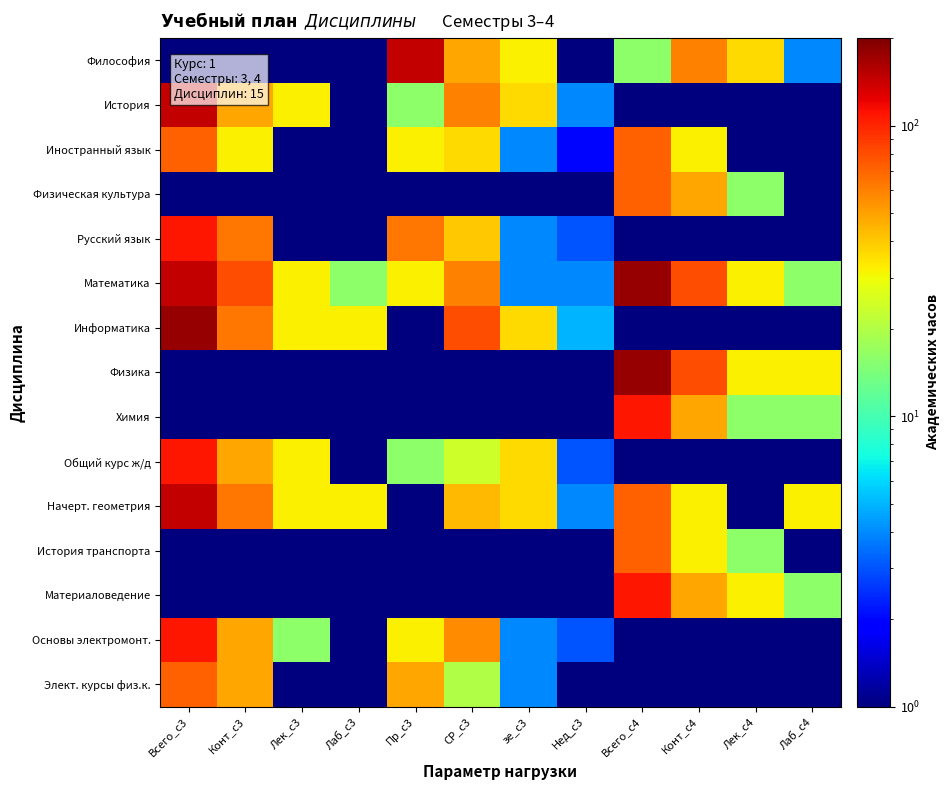

What is the difference between the highest and lowest values at Конт_с4?

79.5